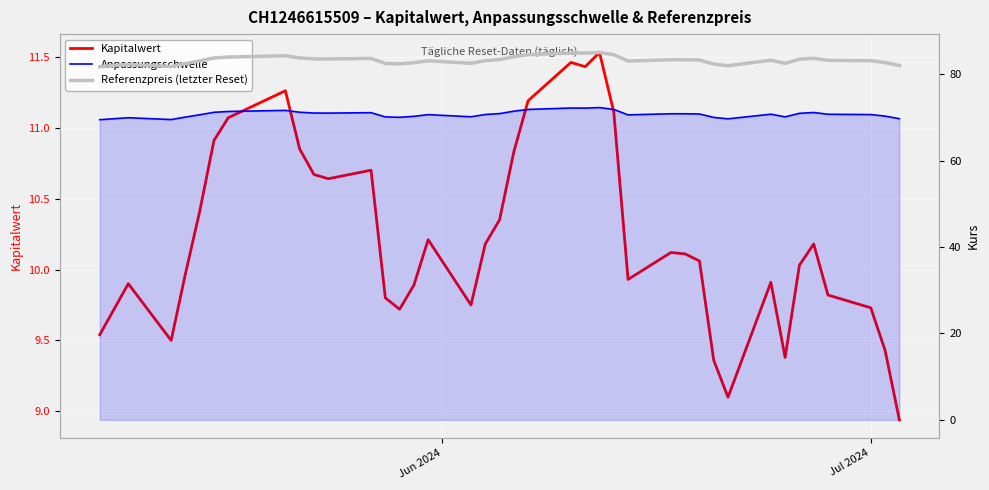

True or false: Anpassungsschwelle has more than 0 interior local peaks.

True